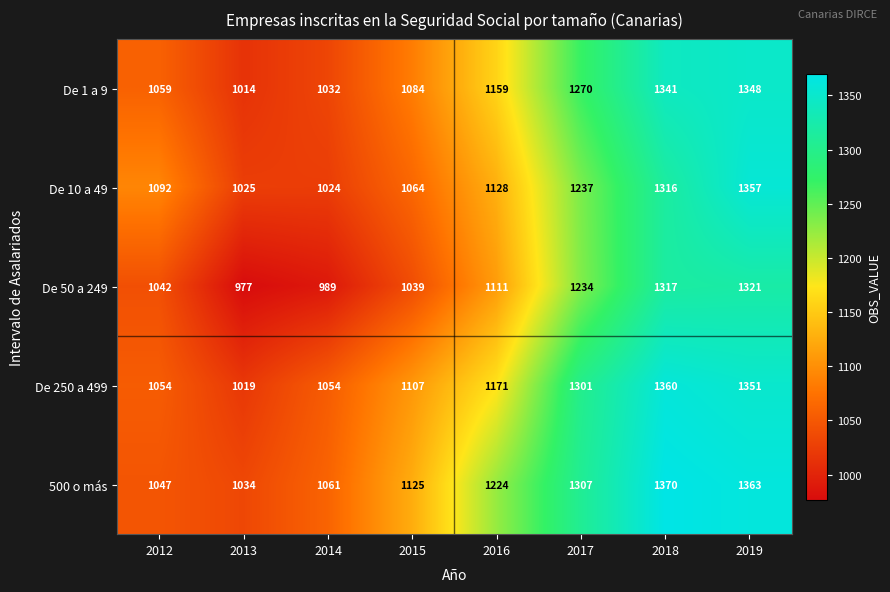

Which series has the largest range (max minus min)?

De 50 a 249